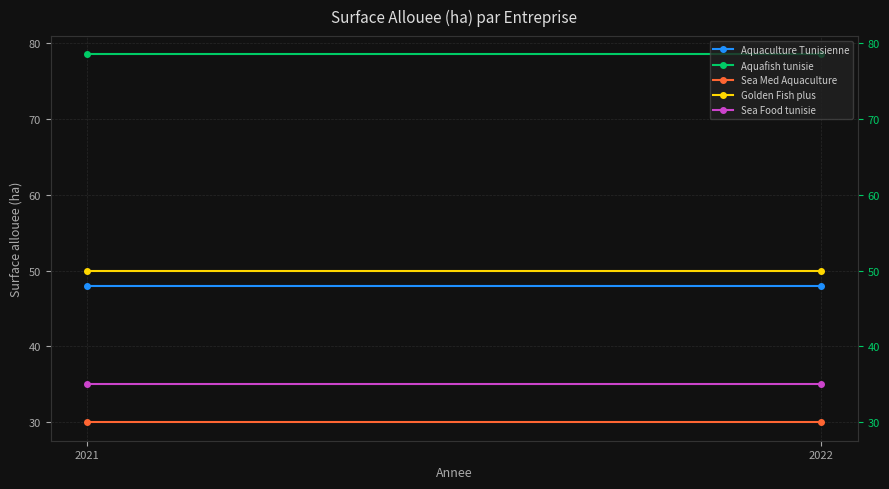

Rank the series at 2022 from lowest to highest value.

Sea Med Aquaculture, Sea Food tunisie, Aquaculture Tunisienne, Golden Fish plus, Aquafish tunisie